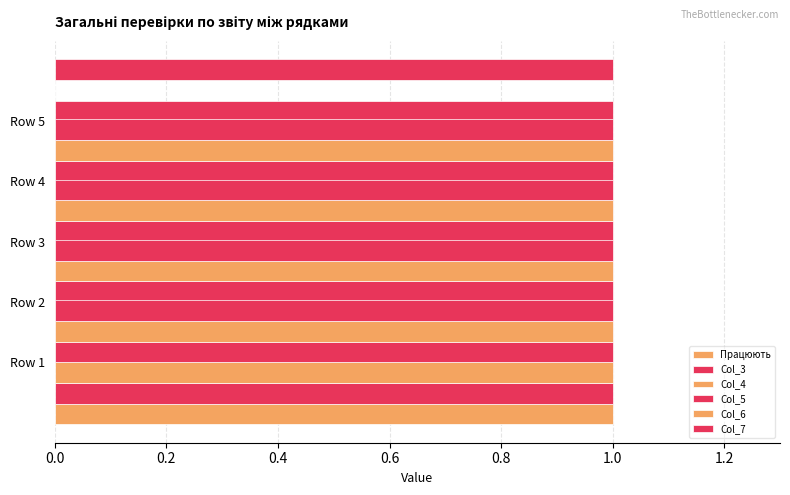

Rank the series at 0.0 from highest to lowest value.

Працюють, Col_4, Col_6, Col_3, Col_5, Col_7